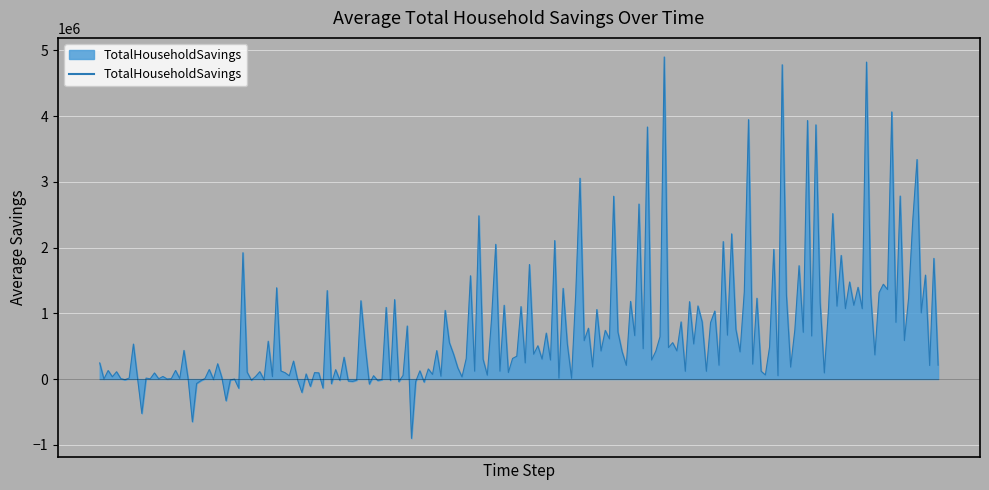

What is the smallest value displayed?

-902290.8